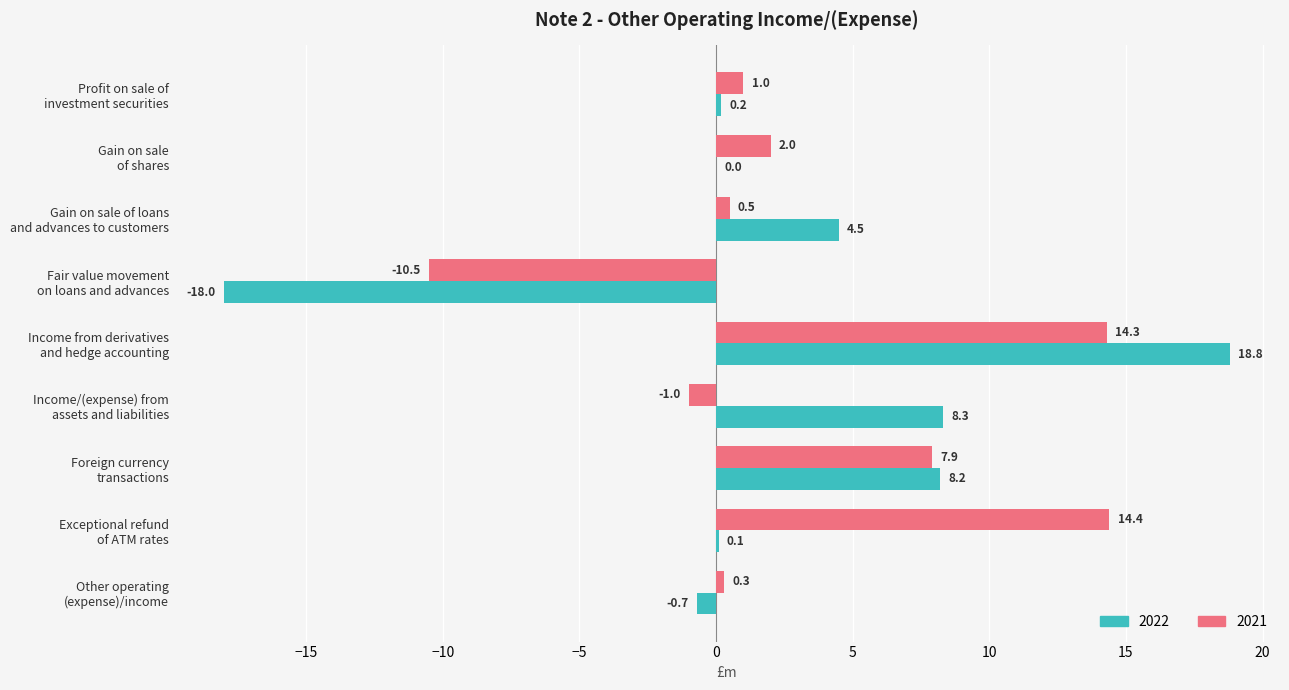

Is the value of 2021 at Profit on sale of
investment securities greater than the value of 2022 at Profit on sale of
investment securities?

Yes